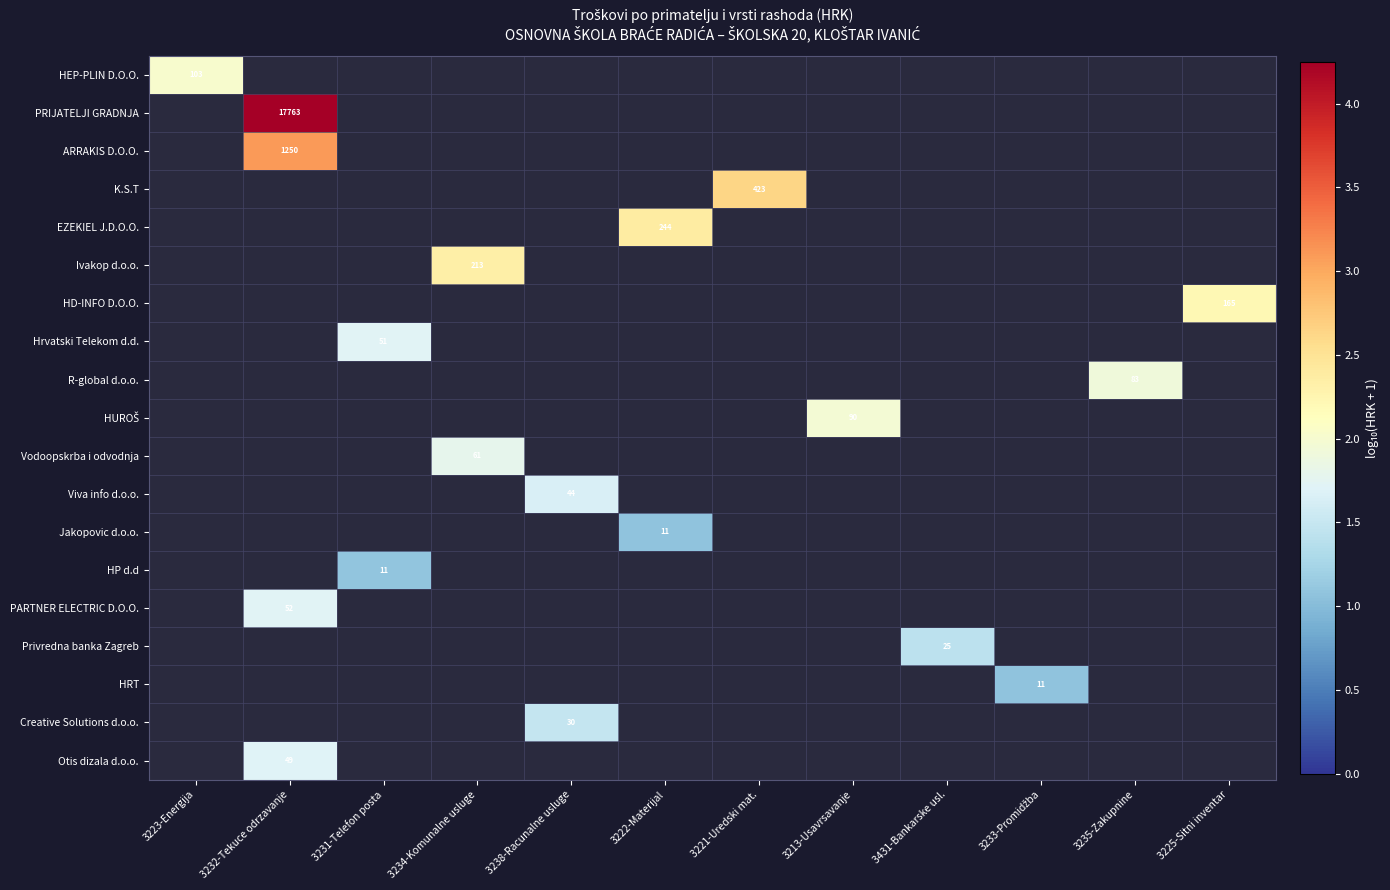

At how many categories does at least one series exceed 2?

6